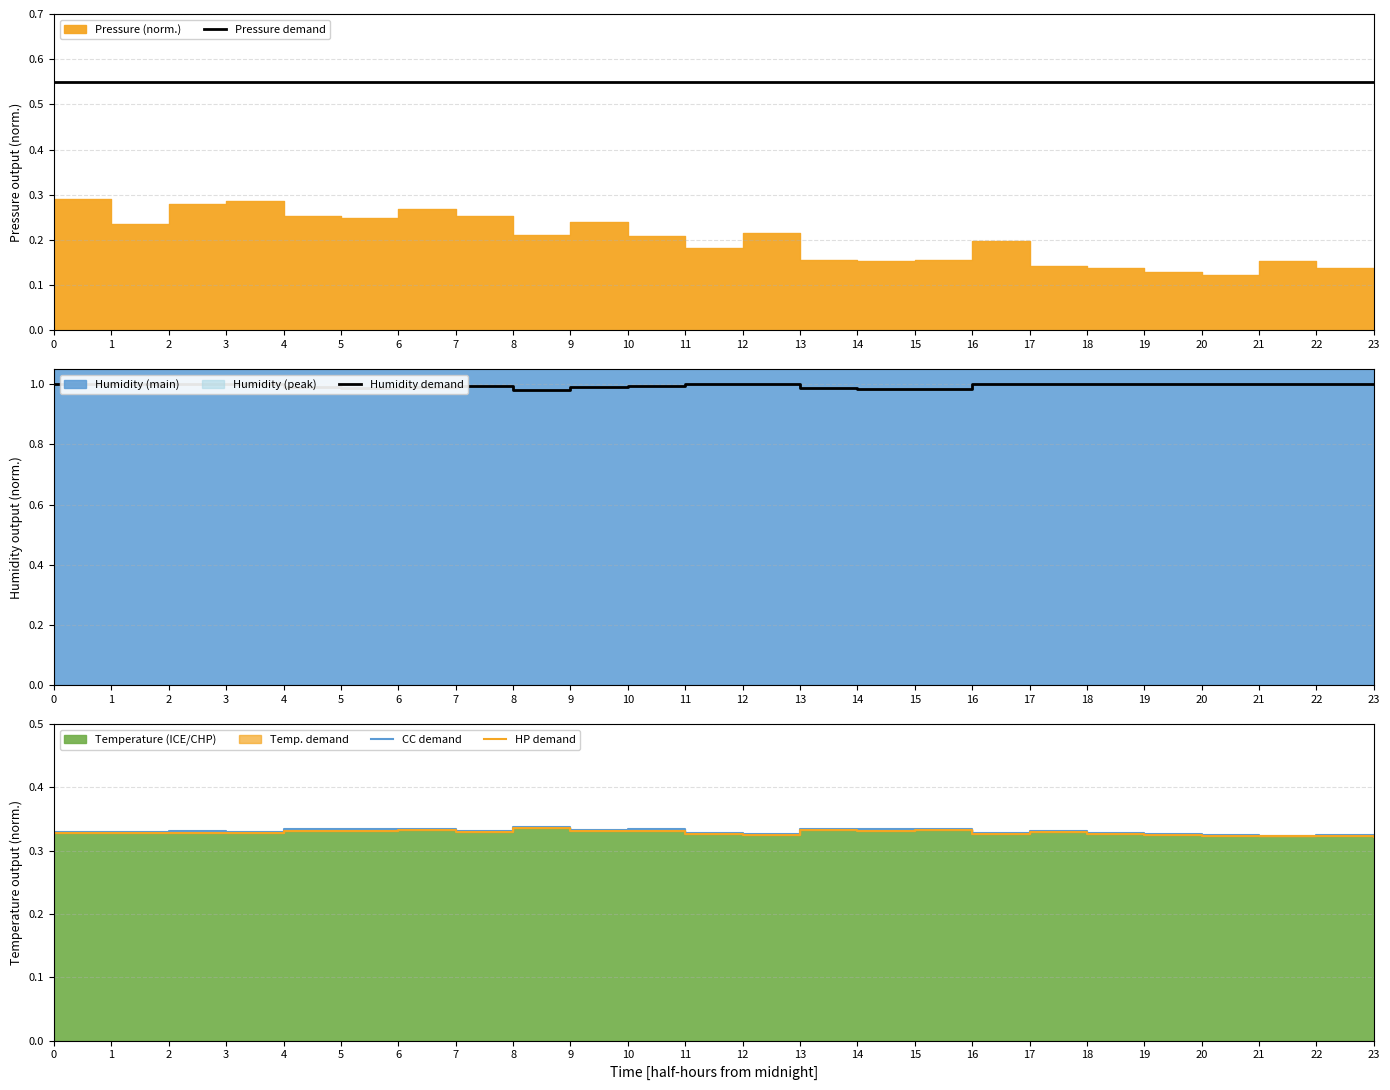

True or false: CC demand has more than 2 points higher than both neighbors.

True